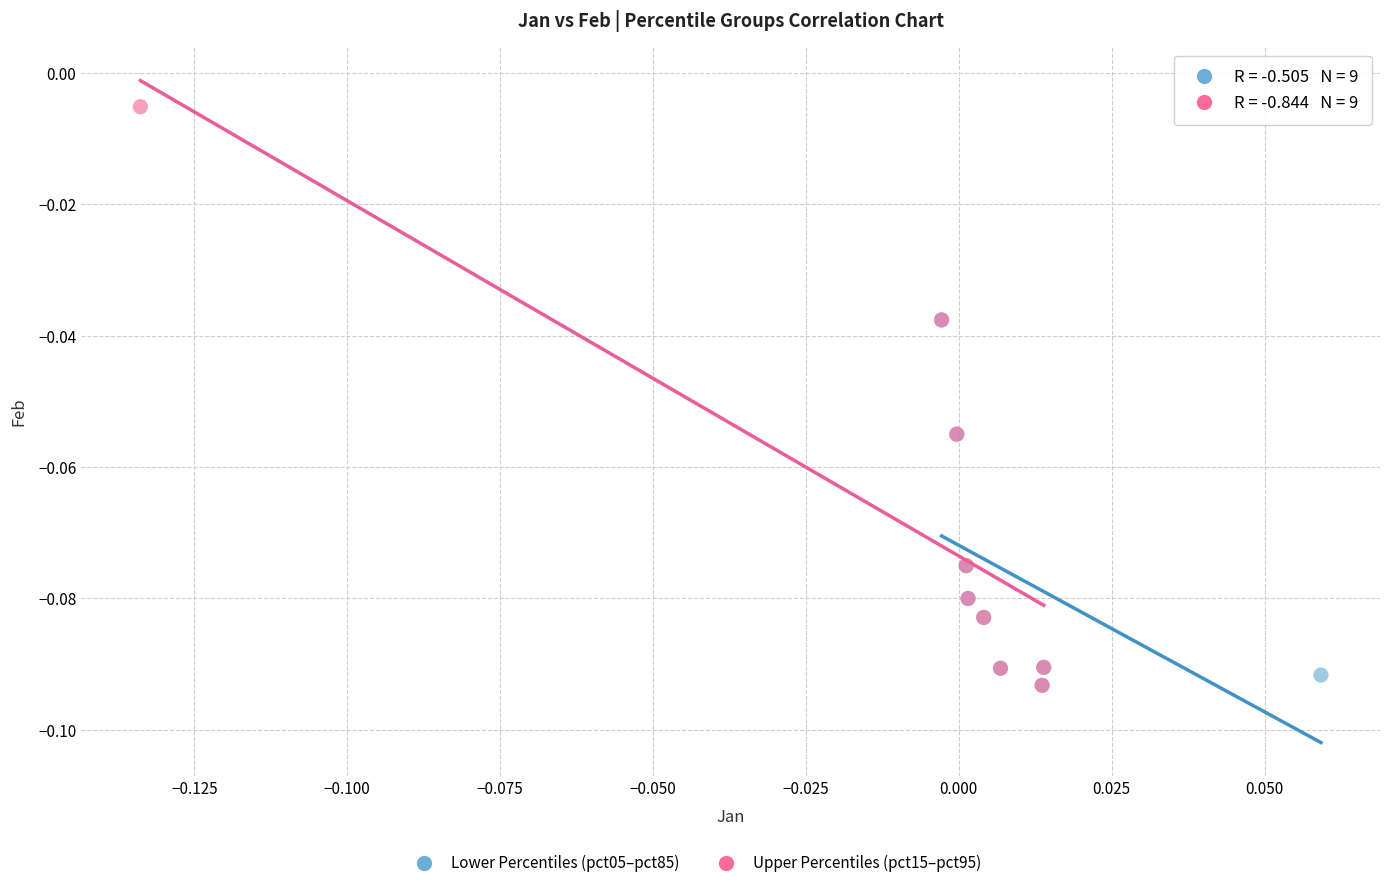

Which series contains the highest Y value?

Upper Percentiles (pct15–pct95)